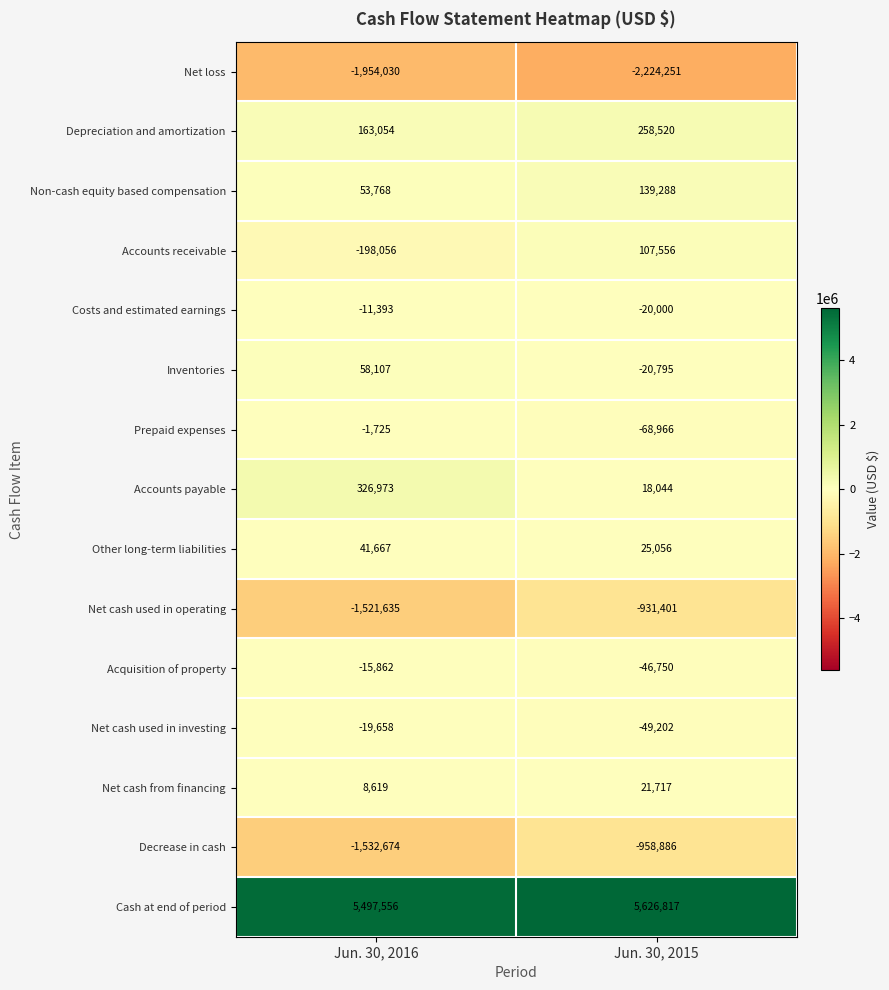

What is the difference between the Other long-term liabilities values at Jun. 30, 2015 and Jun. 30, 2016?

16611